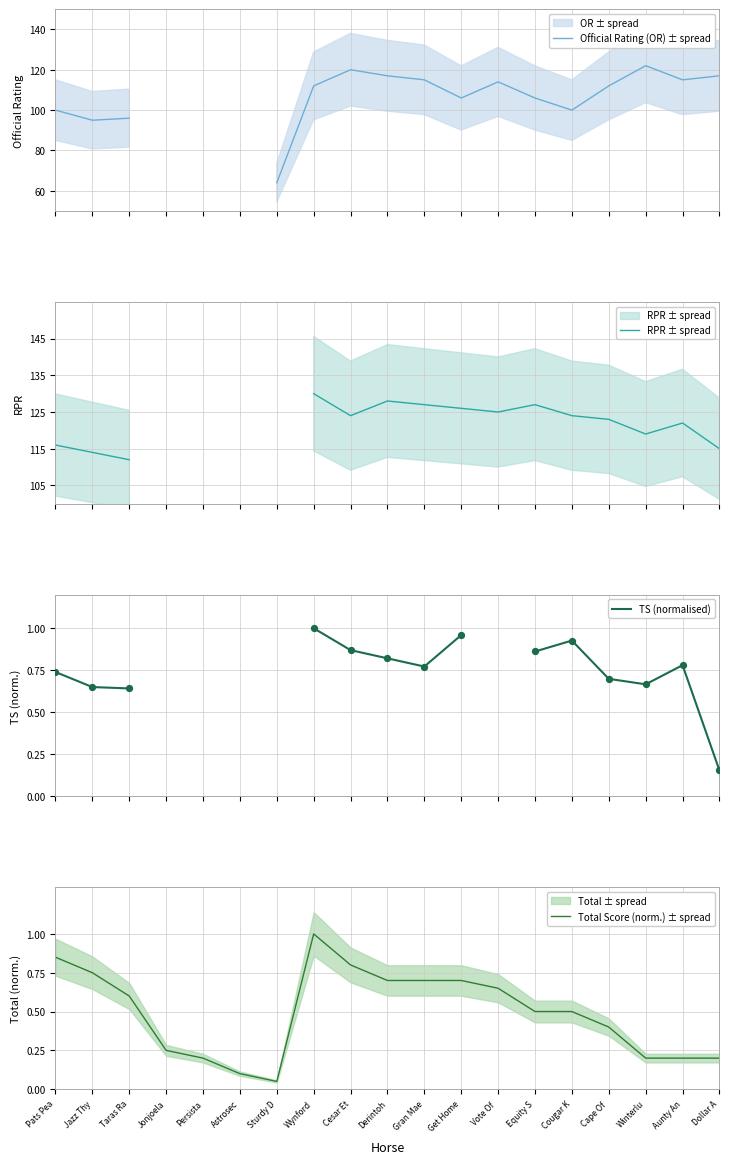

Which series contains the lowest Y value?

Total Score (norm.) ± spread